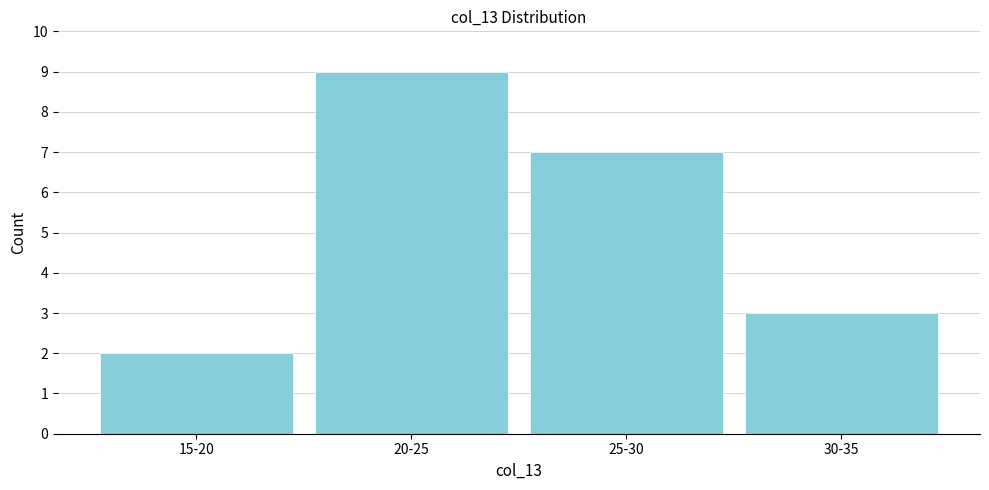

Reading left to right, extract all data points from this chart.

2	9	7	3